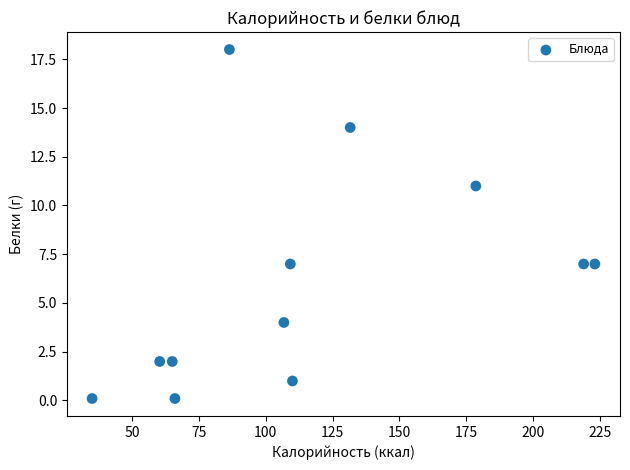

What is the range of Y values (max minus min)?

17.9